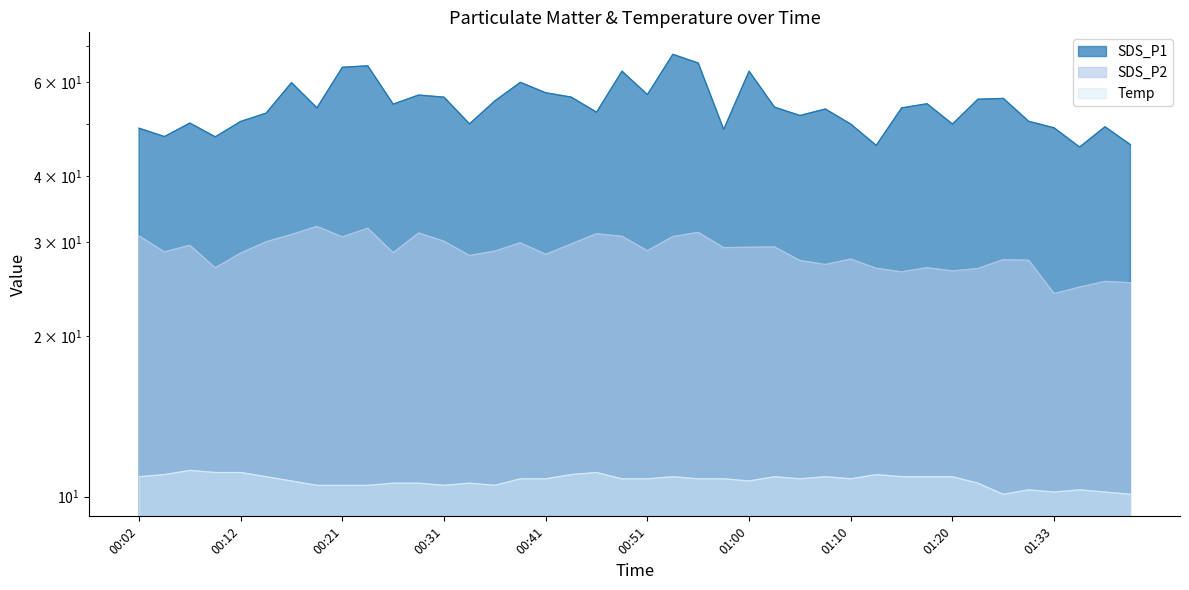

At which label is Temp closest to 10?

01:25